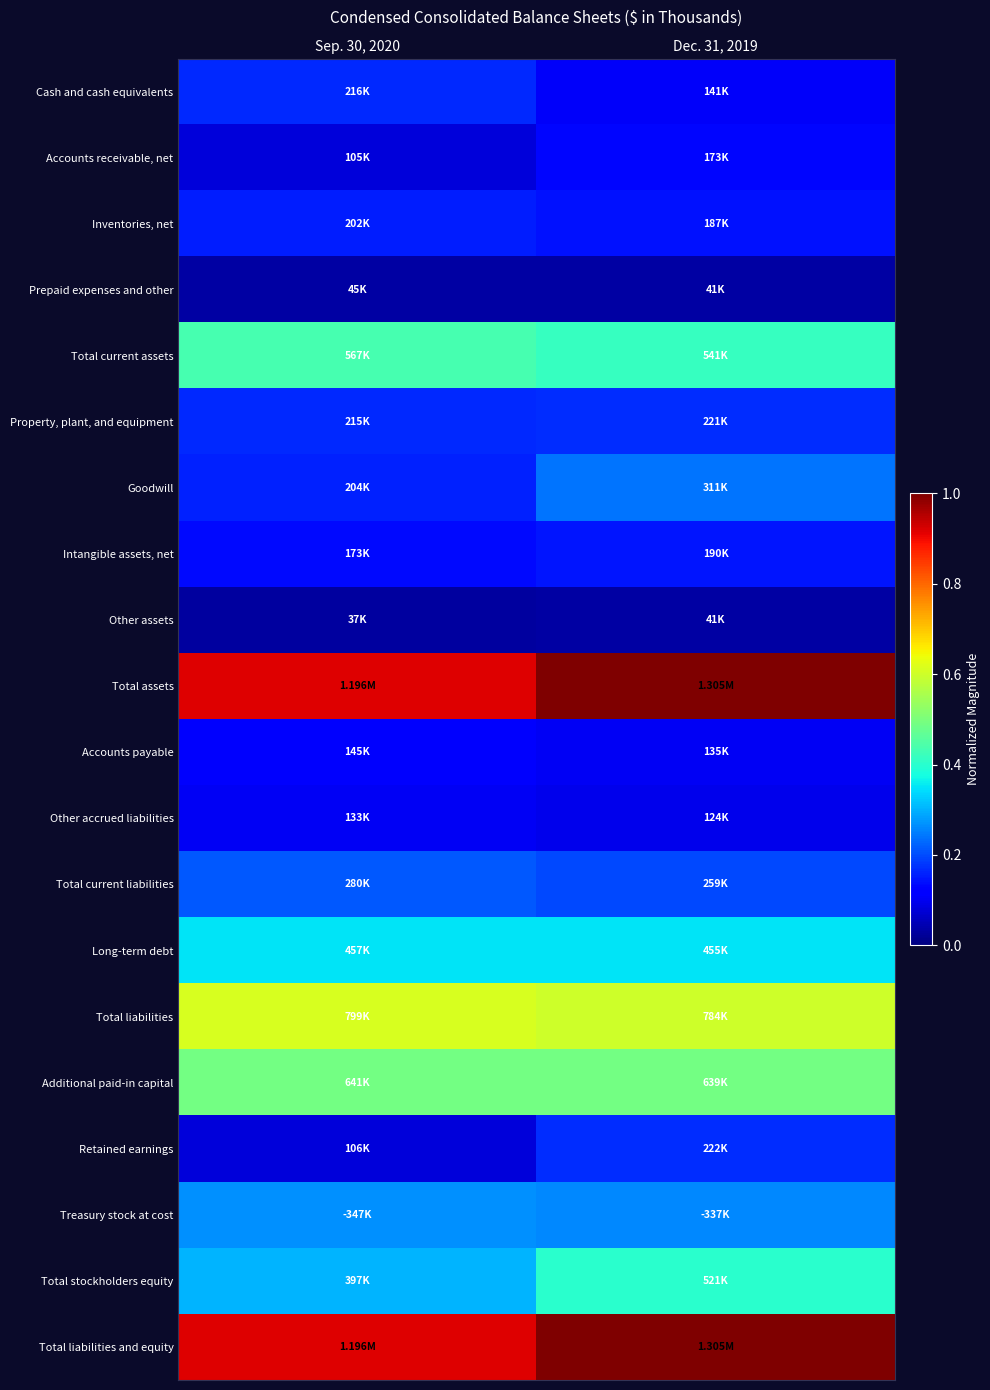

Between Sep. 30, 2020 and Dec. 31, 2019, which is larger?

Sep. 30, 2020